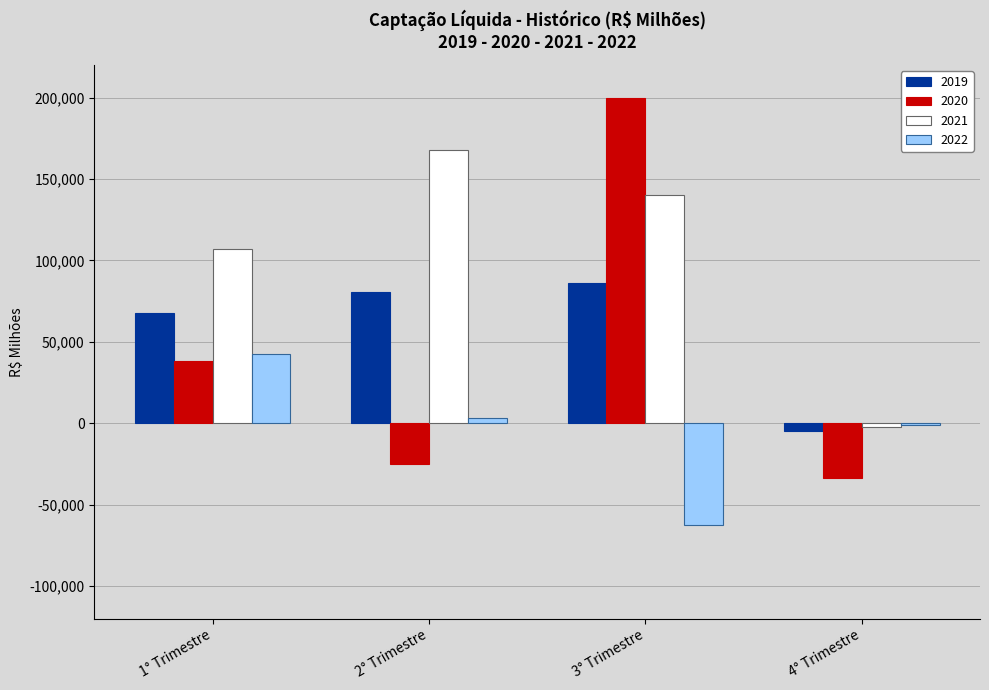

How many distinct data groups are displayed?

4